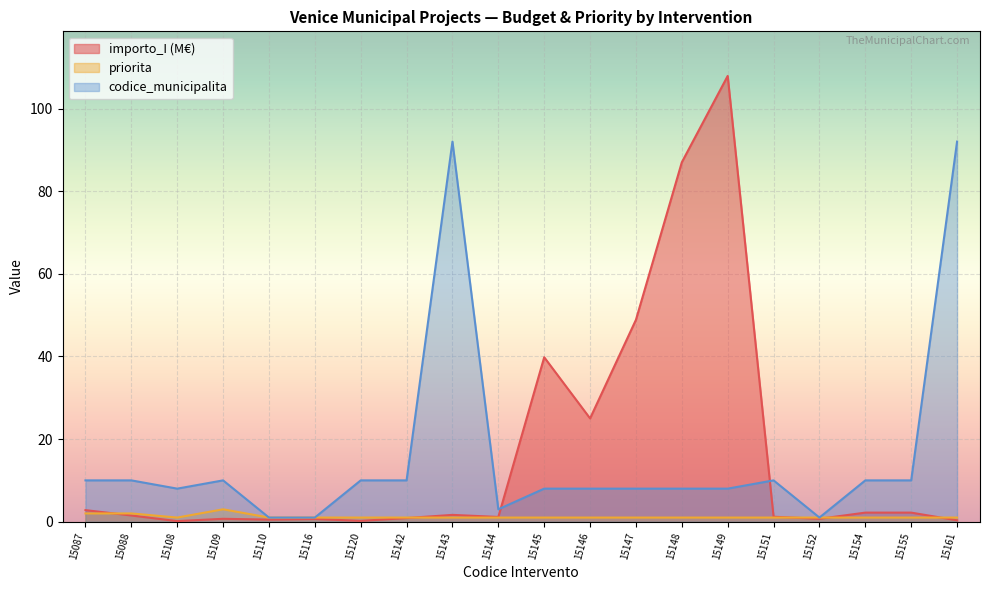

Which series changed the most between 15109 and 15155?

priorita